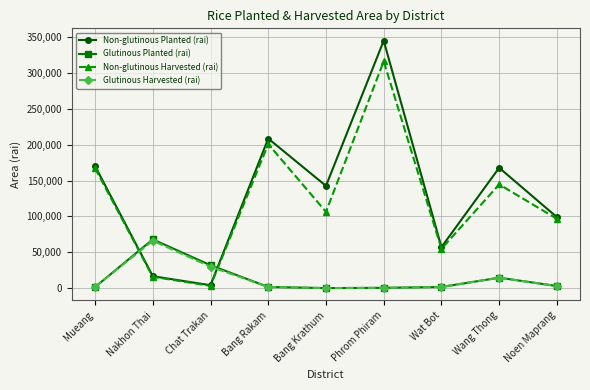

What is the sum of the Non-glutinous Harvested (rai) values at Chat Trakan and Phrom Phiram?

319401